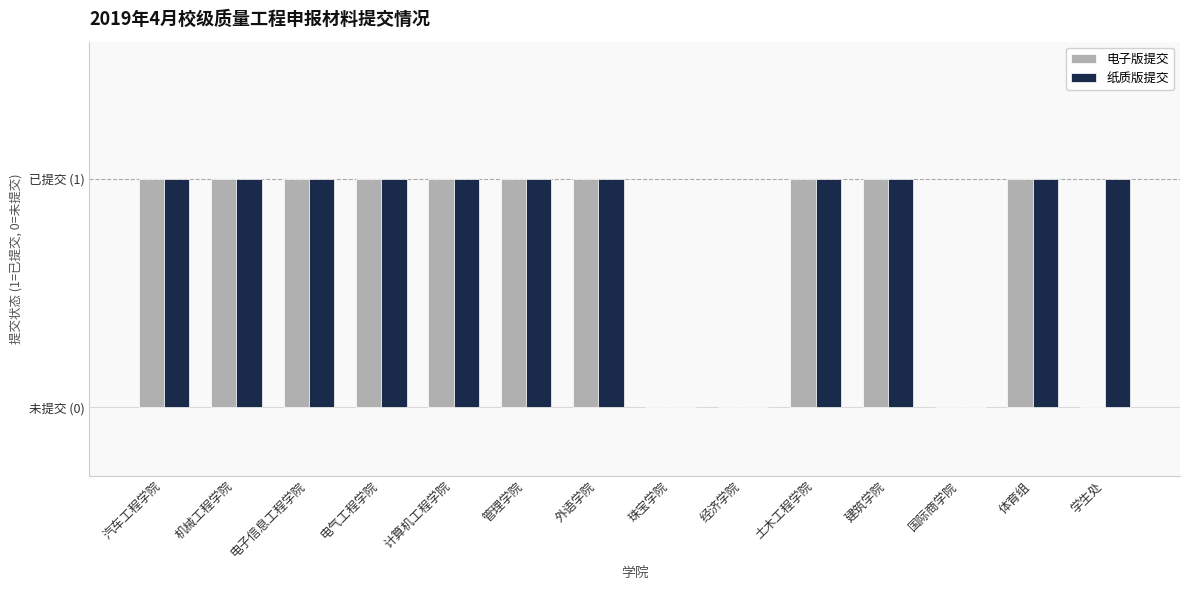

True or false: 电子版提交 has a value of 2 at 计算机工程学院.

False